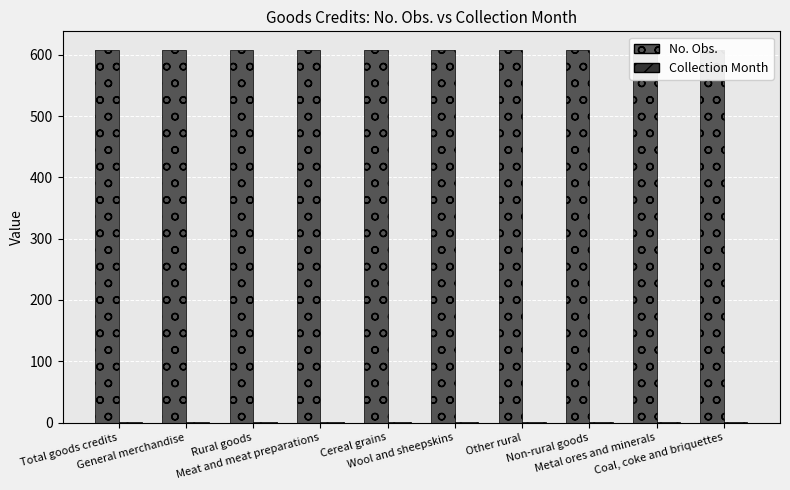

Which series changed the most between Meat and meat preparations and Other rural?

No. Obs.